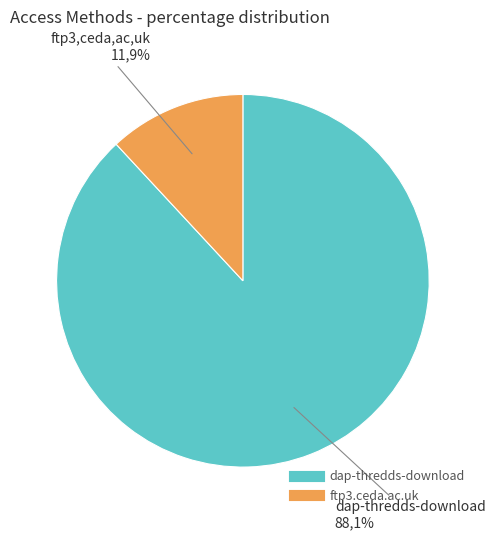

What percentage is the dap-thredds-download slice, to the nearest percent?

88%